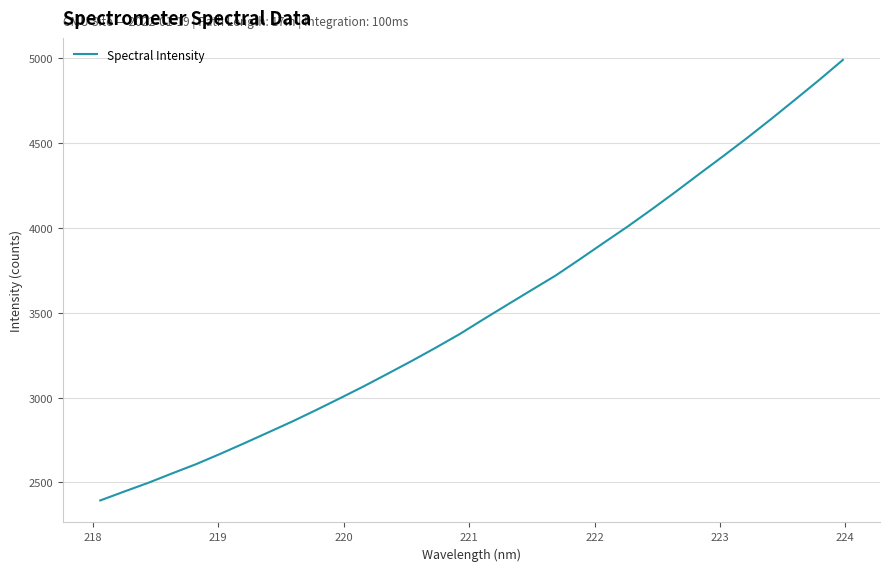

What is the smallest value displayed?

2394.4